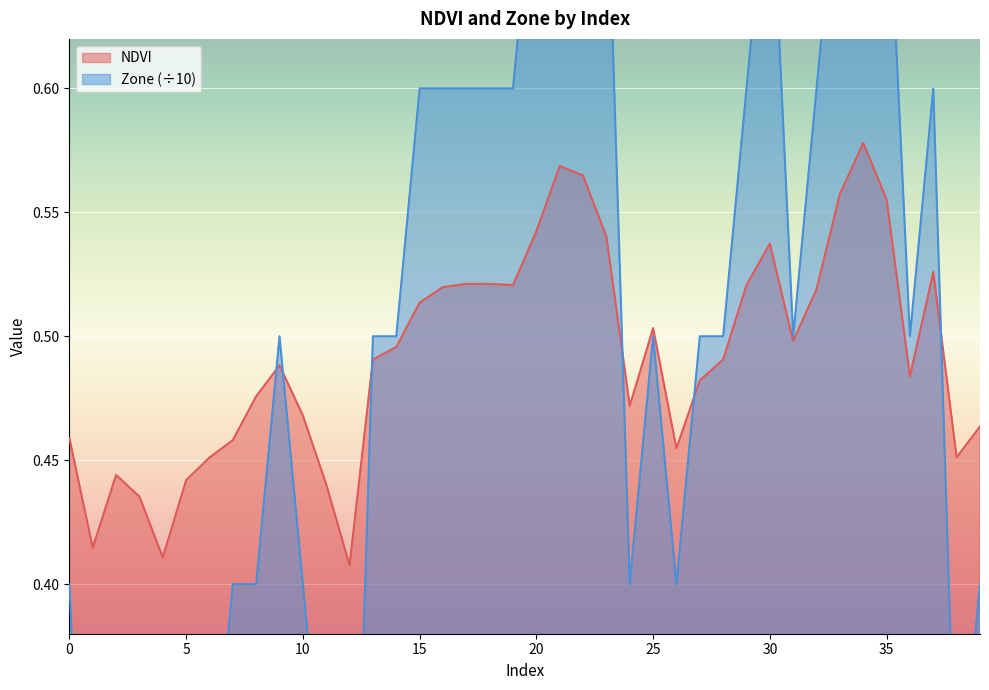

At which category is the sum across all series the highest?

34